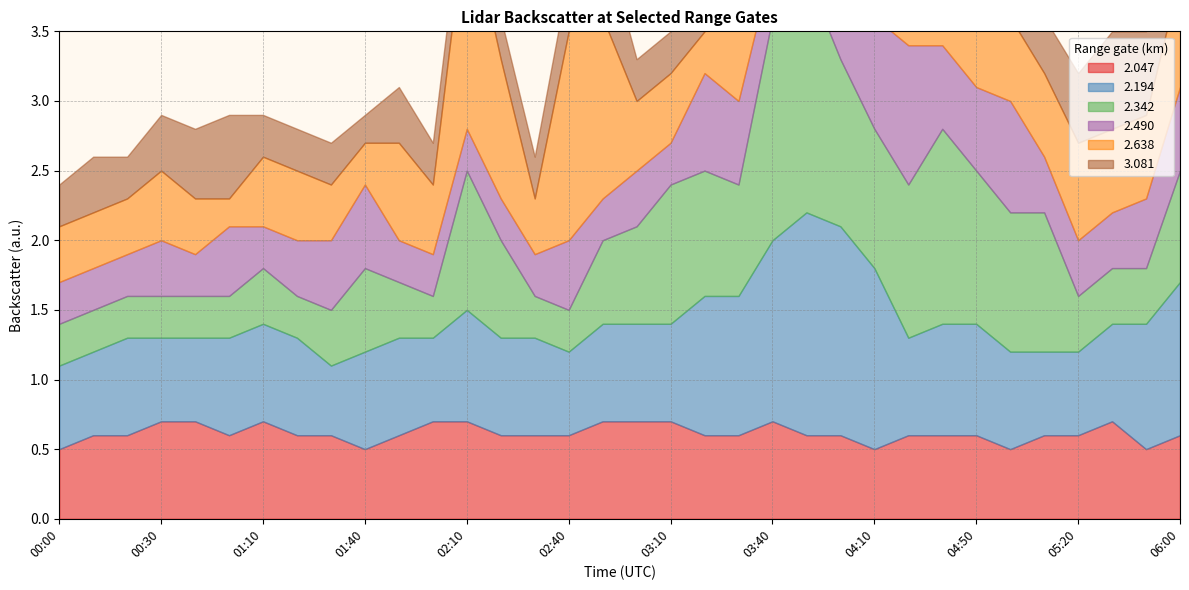

Which has a higher value, 04:30 or 00:10?

04:30